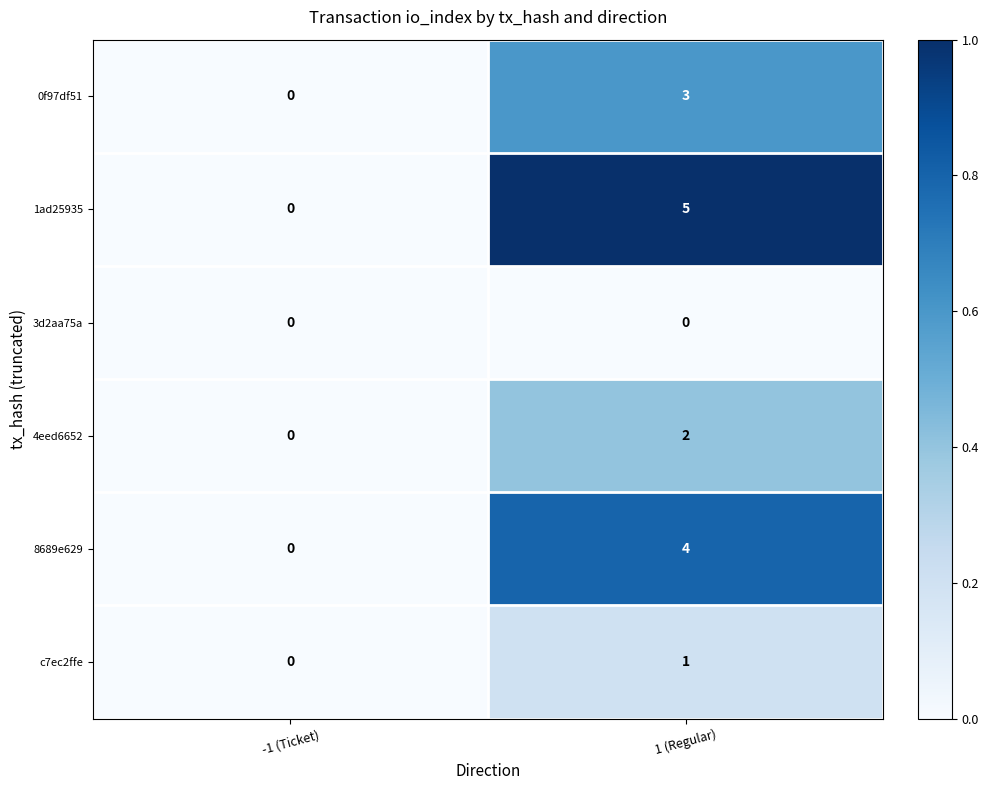

What is the maximum value shown in the chart?

5